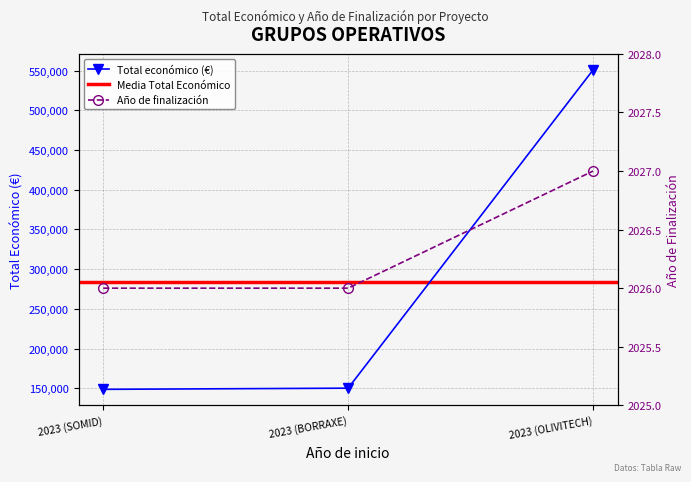

Which series has the largest total across all categories?

Total económico